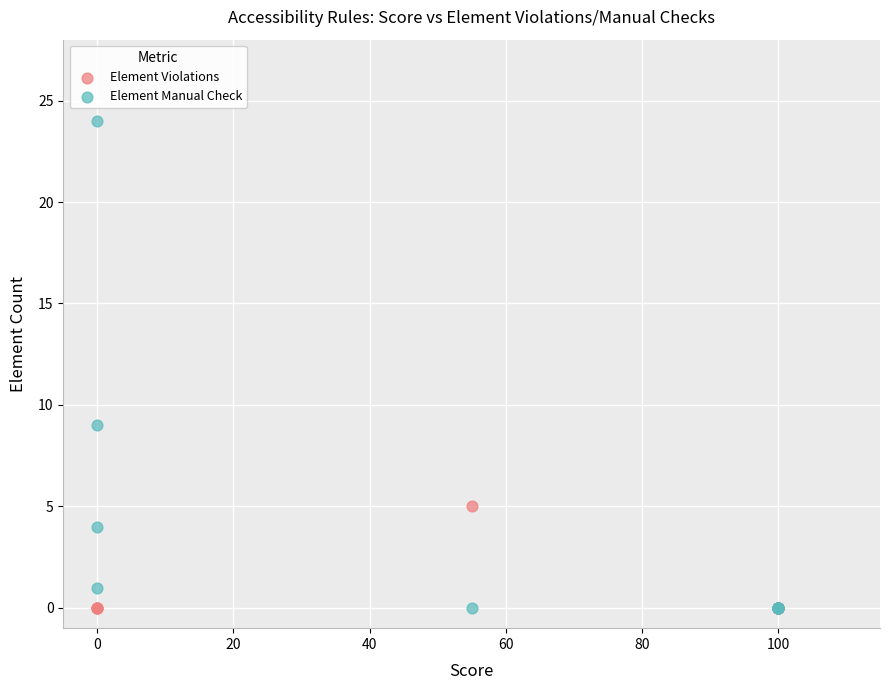

Which series has the widest spread of Y values?

Element Manual Check